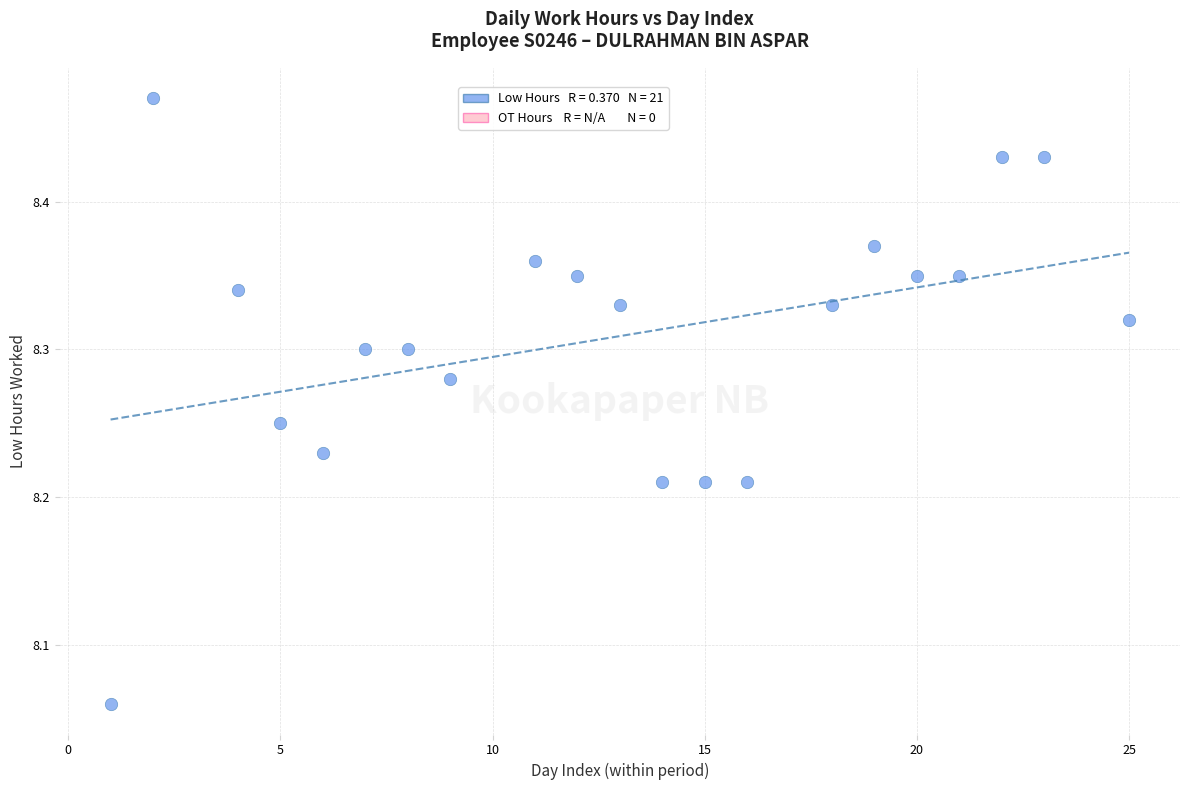

What is the range of X values (max minus min)?

24.0